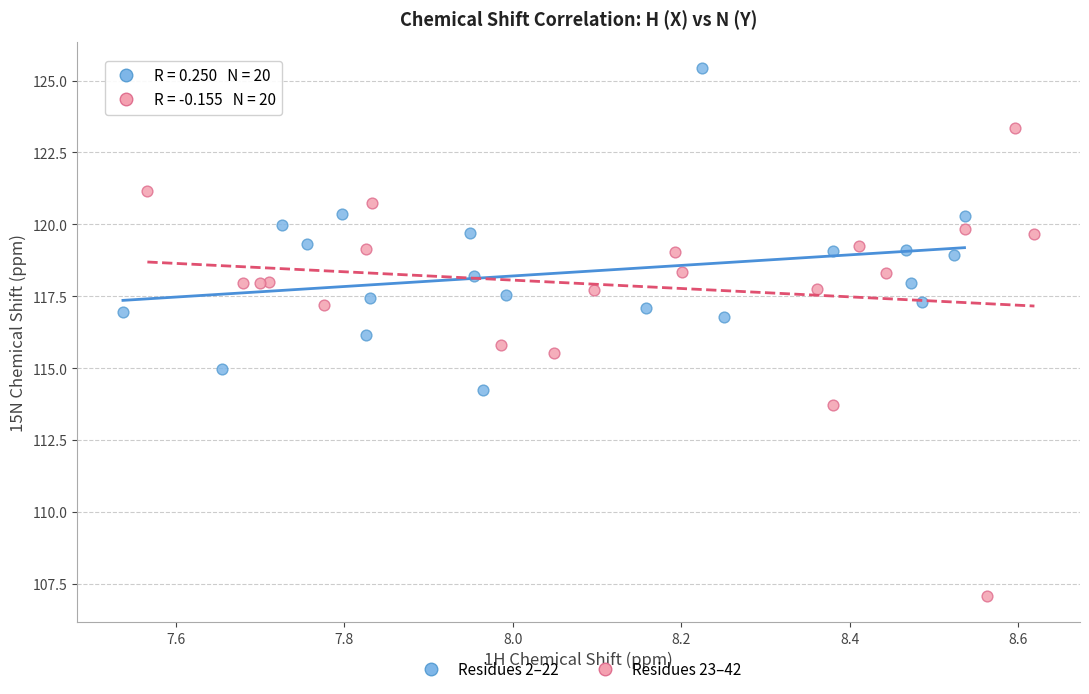

Which series contains the lowest Y value?

Residues 23–42